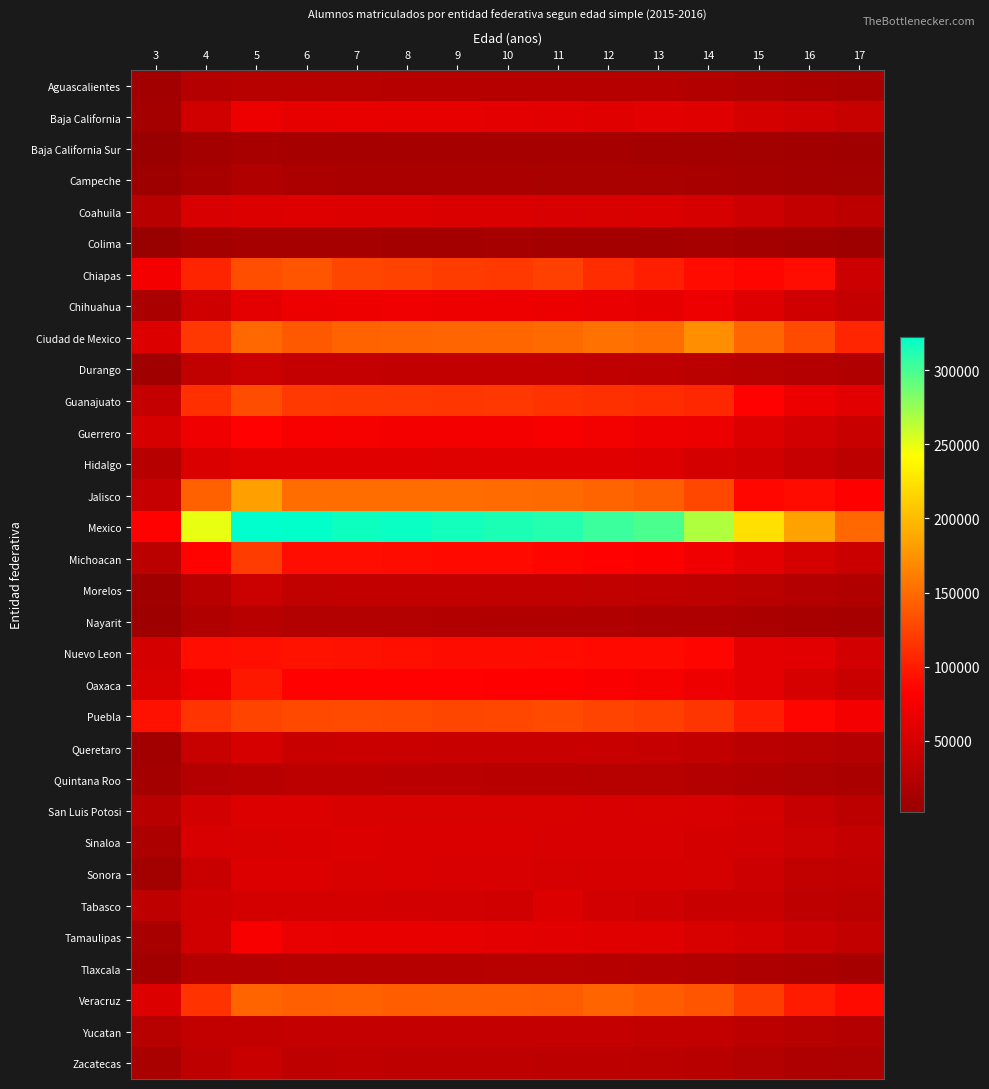

Which series changed the most between 13 and 15?

Mexico